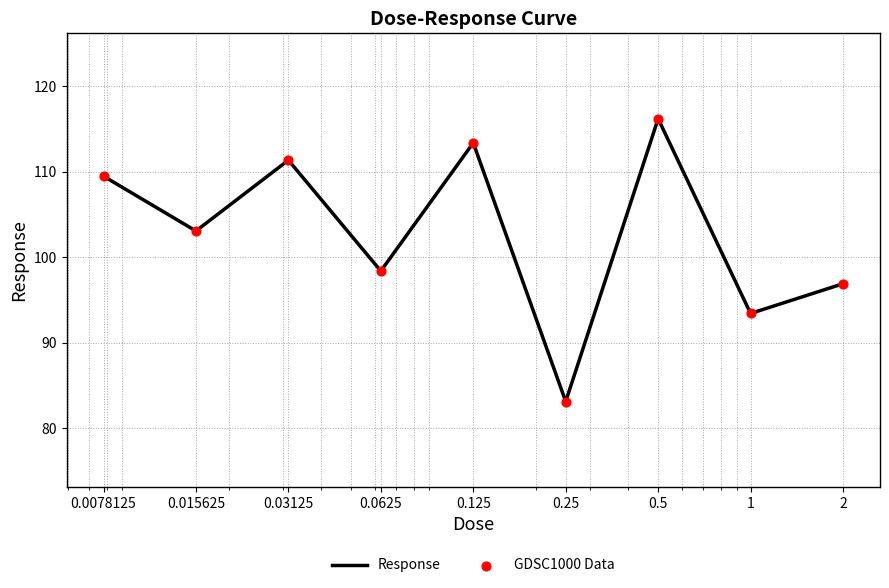

What is the smallest value displayed?

83.1